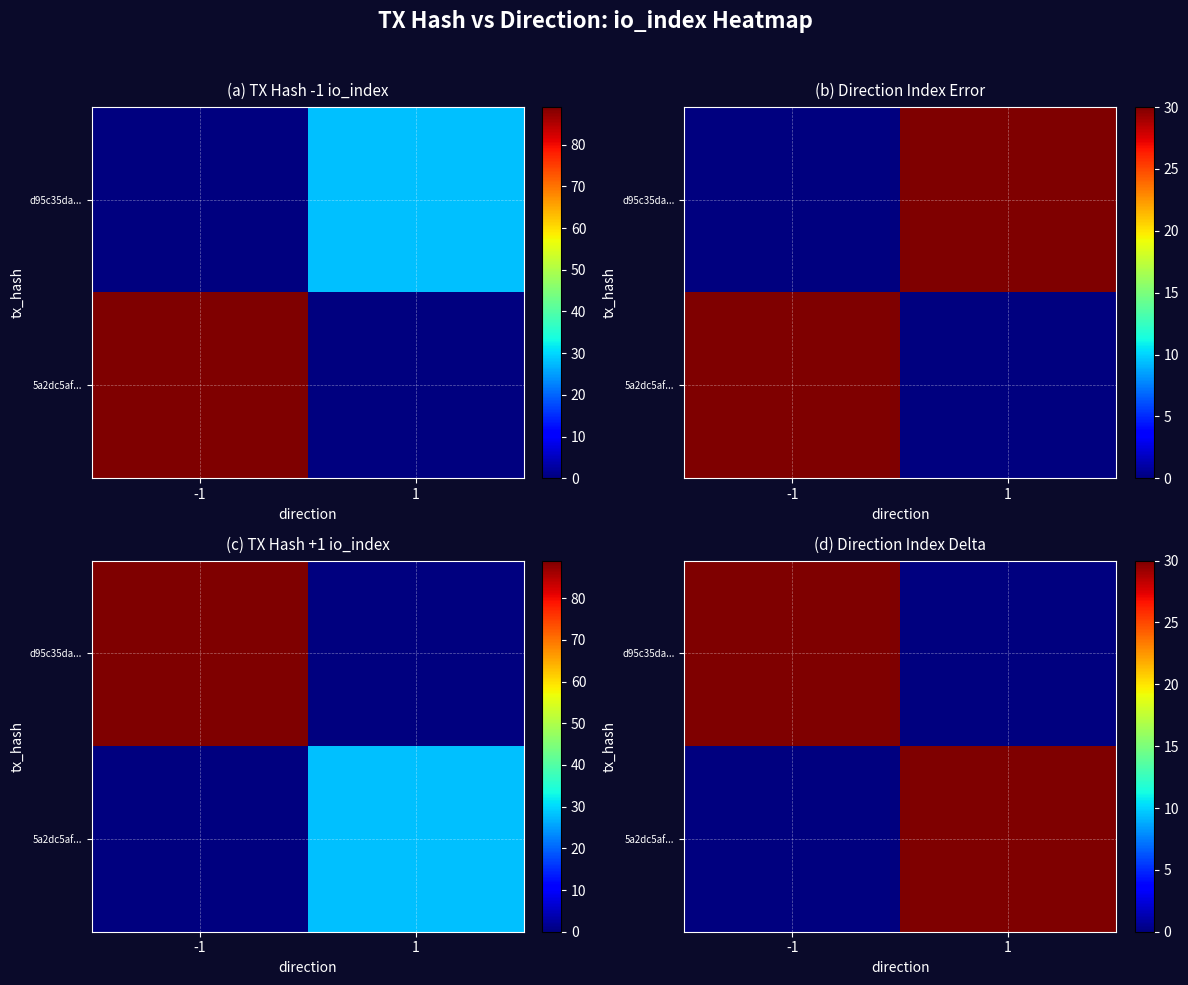

At how many categories does at least one series exceed 11?

2